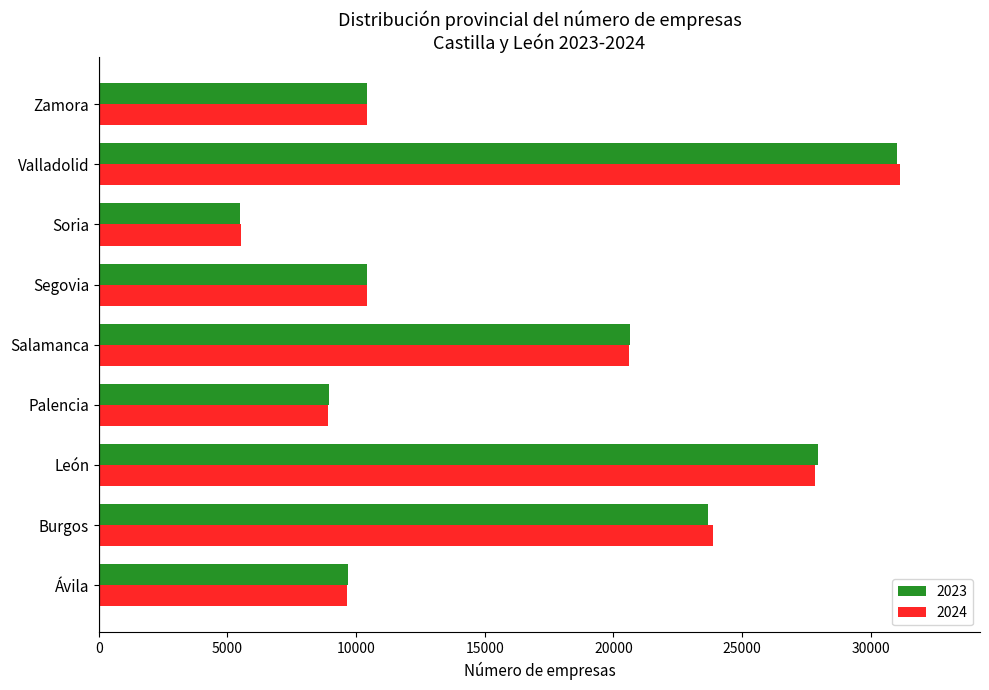

What is the minimum value shown in the chart?

5473